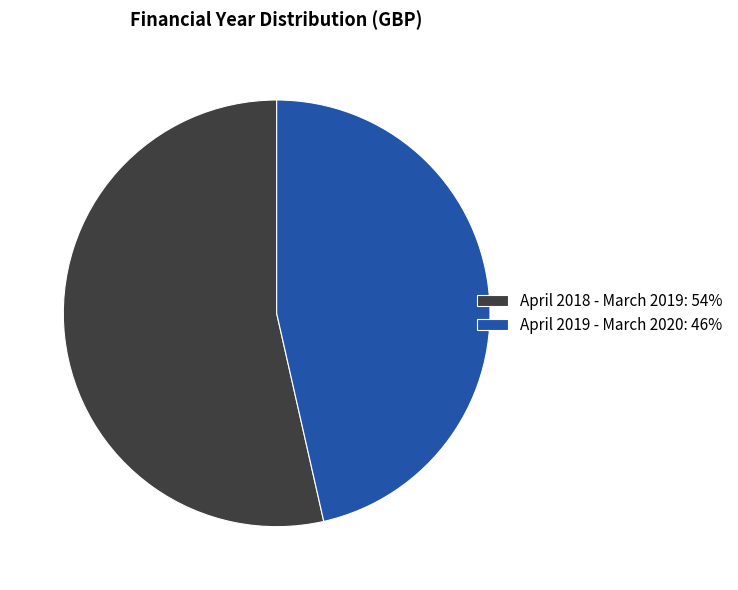

Which has a higher value, April 2019 - March 2020: 46% or April 2018 - March 2019: 54%?

April 2018 - March 2019: 54%